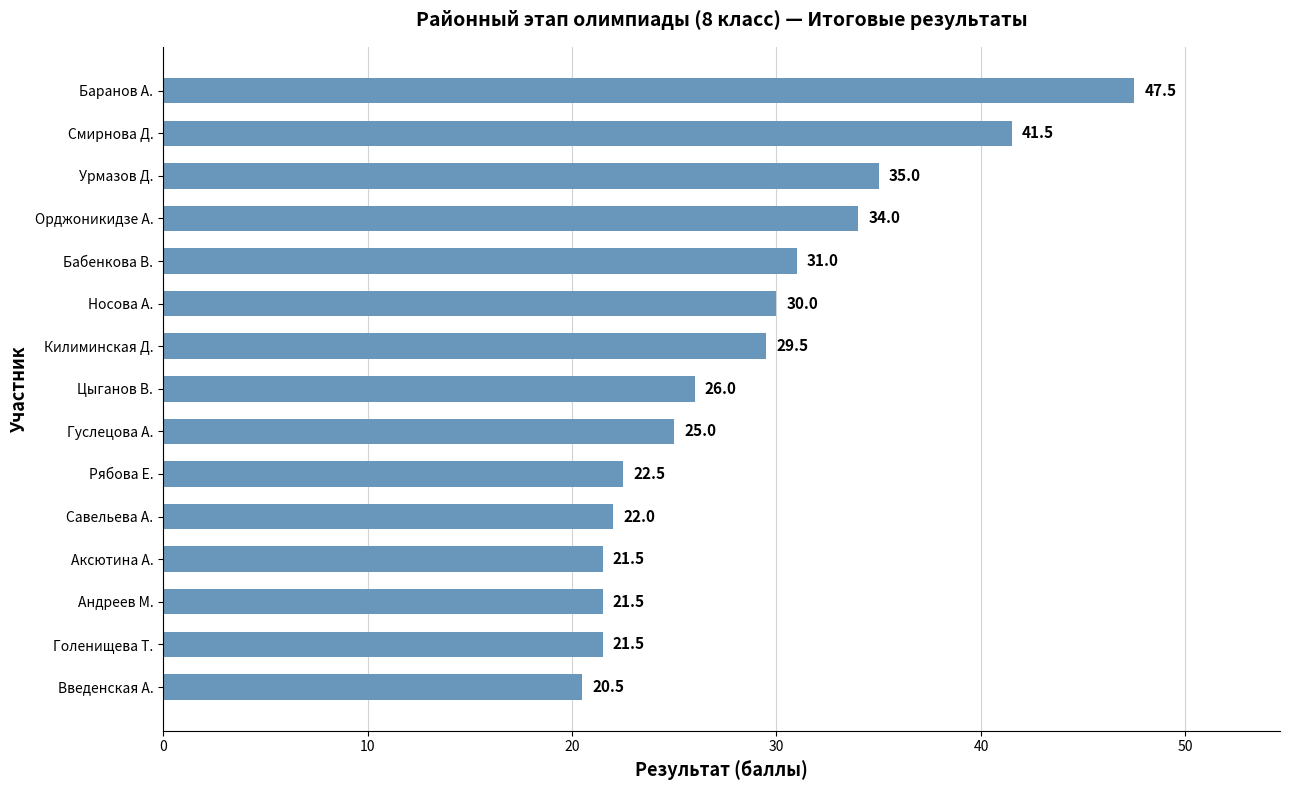

What value does the data have at Рябова Е.?

22.5